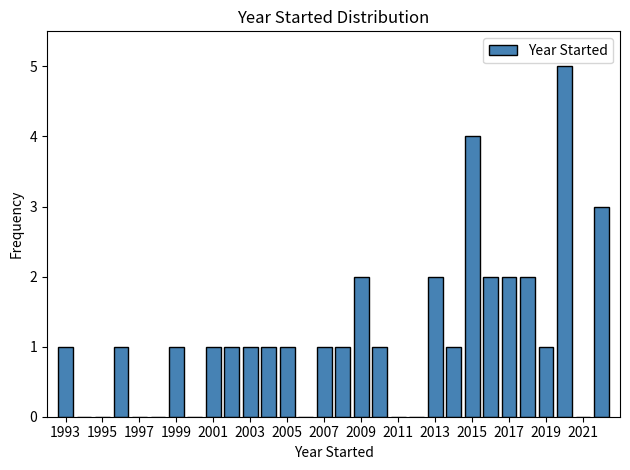

Reading left to right, list every bar in this chart as the range it spans on the x-axis followed by its height. Neither the bar edges nor the heights are printed on the chart, so give them approximately, as read against the axes.

1992.5 to 1993.5: 1
1993.5 to 1994.5: 0
1994.5 to 1995.5: 0
1995.5 to 1996.5: 1
1996.5 to 1997.5: 0
1997.5 to 1998.5: 0
1998.5 to 1999.5: 1
1999.5 to 2000.5: 0
2000.5 to 2001.5: 1
2001.5 to 2002.5: 1
2002.5 to 2003.5: 1
2003.5 to 2004.5: 1
2004.5 to 2005.5: 1
2005.5 to 2006.5: 0
2006.5 to 2007.5: 1
2007.5 to 2008.5: 1
2008.5 to 2009.5: 2
2009.5 to 2010.5: 1
2010.5 to 2011.5: 0
2011.5 to 2012.5: 0
2012.5 to 2013.5: 2
2013.5 to 2014.5: 1
2014.5 to 2015.5: 4
2015.5 to 2016.5: 2
2016.5 to 2017.5: 2
2017.5 to 2018.5: 2
2018.5 to 2019.5: 1
2019.5 to 2020.5: 5
2020.5 to 2021.5: 0
2021.5 to 2022.5: 3